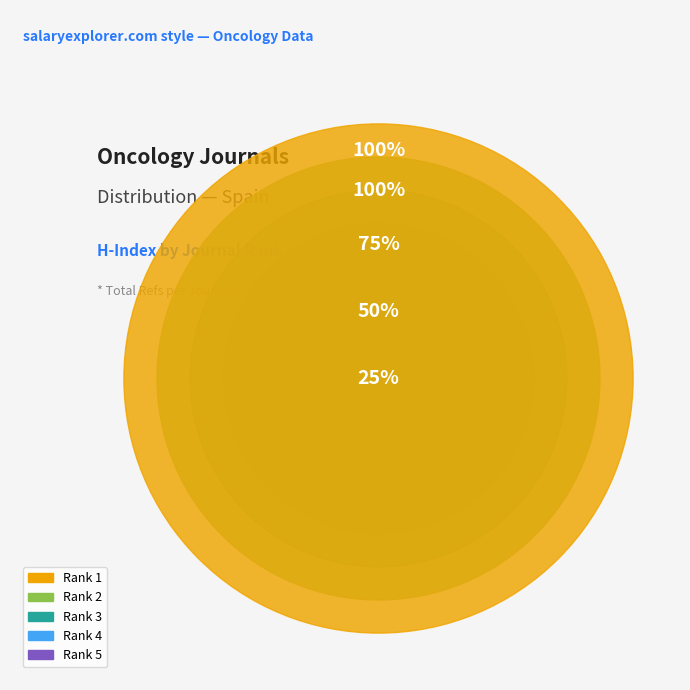

Is Rank 5 the majority of the pie?

No